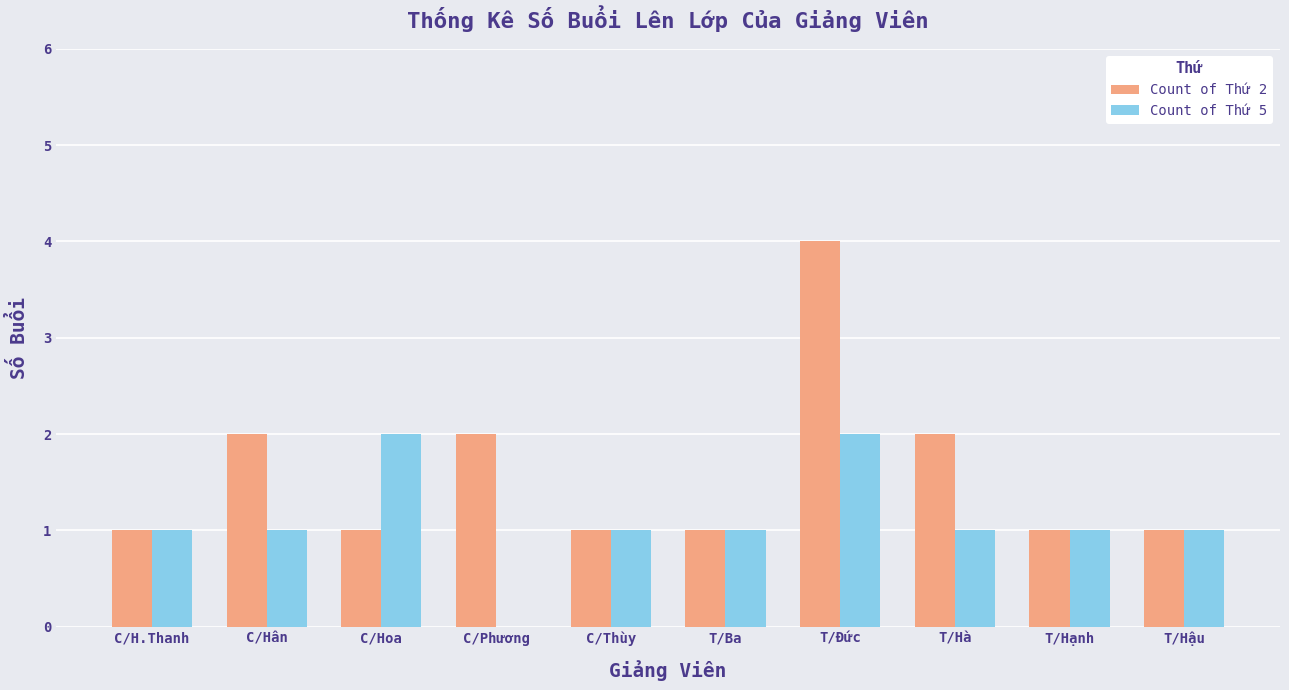

The value of Count of Thứ 5 at T/Ba is 1. True or false?

True